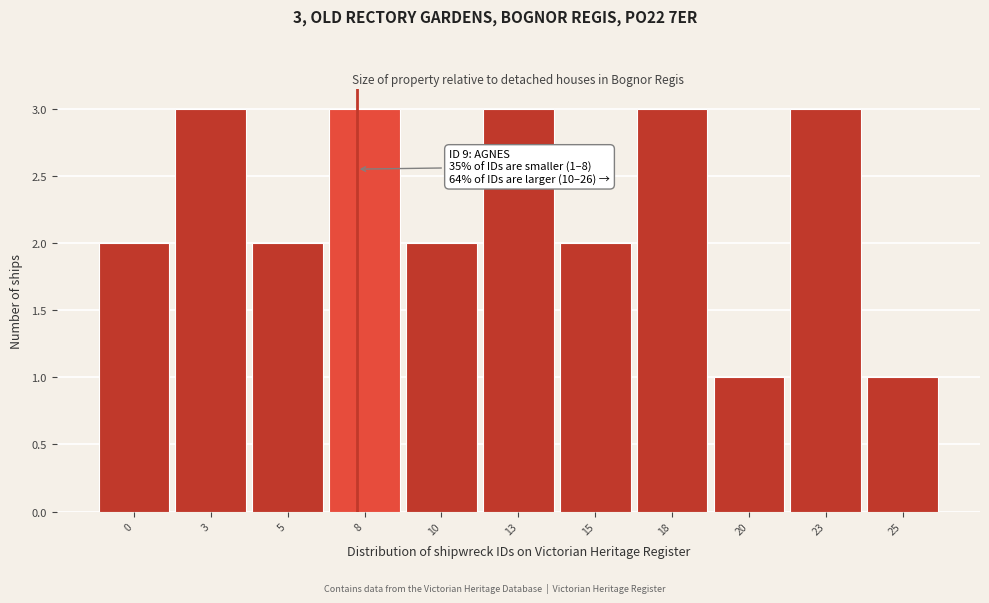

Reading right to left, transcribe all the data shown in this chart.

1	3	1	3	2	3	2	3	2	3	2